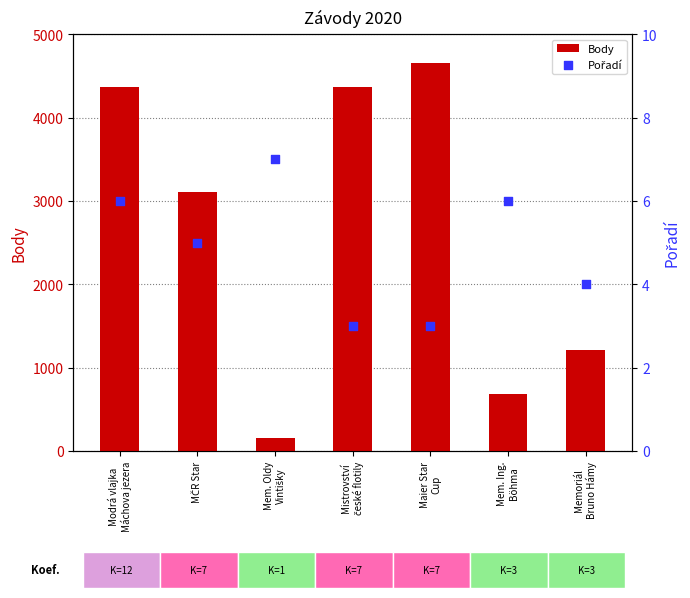

Which series contains the lowest Y value?

Pořadí